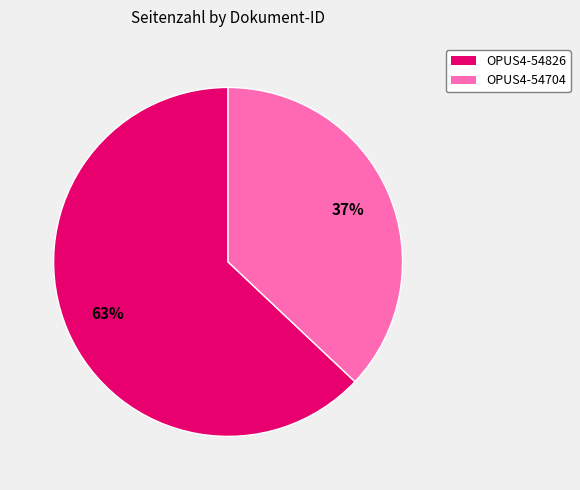

What is the largest slice in the pie chart?

OPUS4-54826